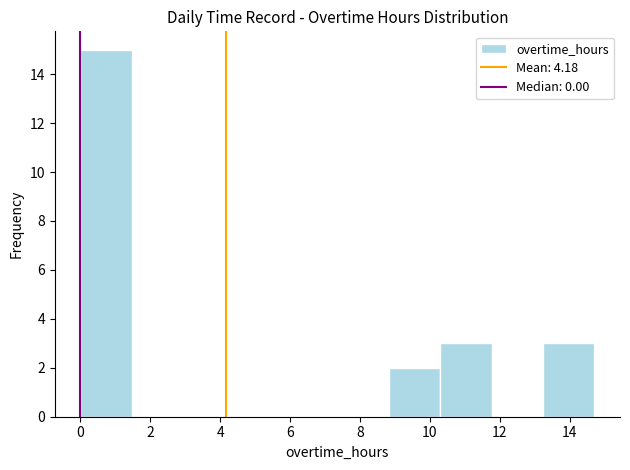

Reading left to right, list every bar in this chart as the range it spans on the x-axis followed by its height. Neither the bar edges nor the heights are printed on the chart, so give them approximately, as read against the axes.

0.0 to 1.4: 15
1.4 to 3.0: 0
3.0 to 4.4: 0
4.4 to 5.8: 0
5.8 to 7.4: 0
7.4 to 8.8: 0
8.8 to 10.2: 2
10.2 to 11.8: 3
11.8 to 13.2: 0
13.2 to 14.8: 3